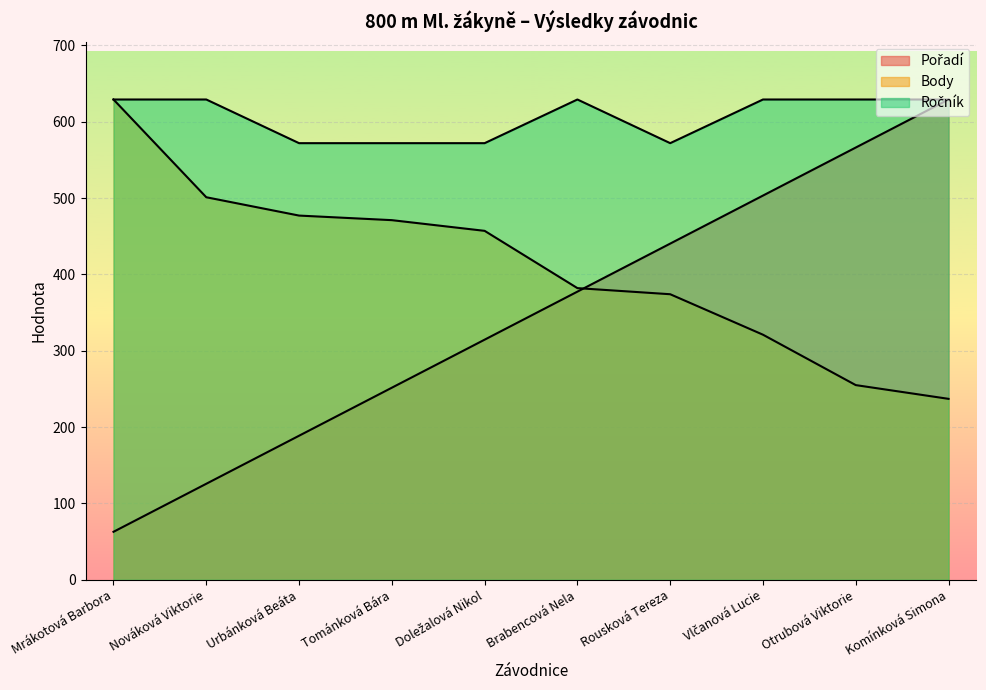

What is the label of the 2nd point from the left?

Nováková Viktorie